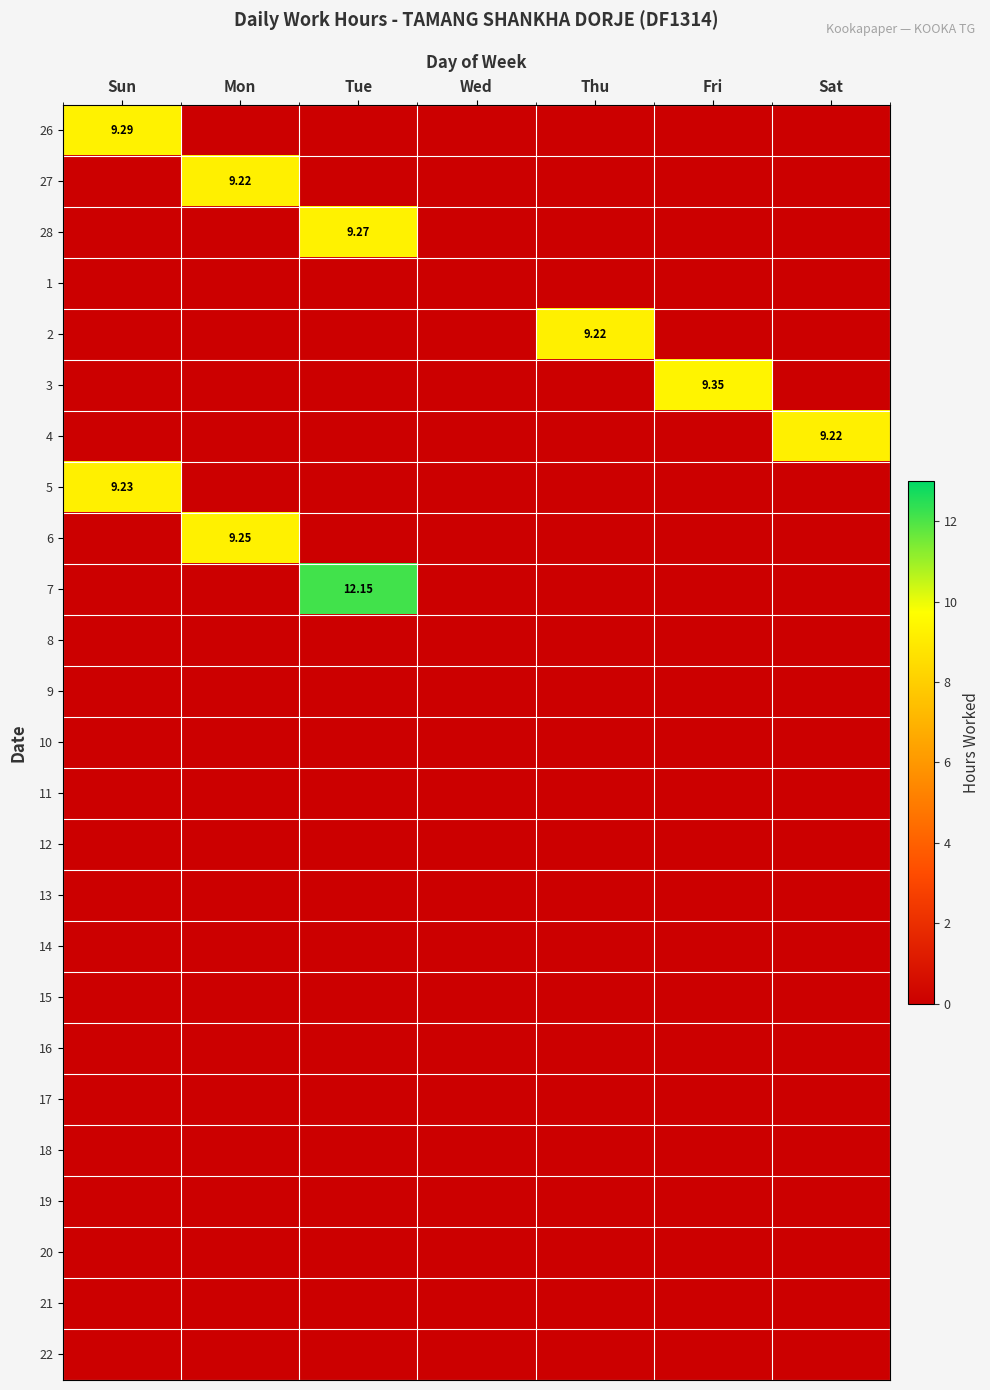

Rank the series at Fri from lowest to highest value.

26, 27, 28, 1, 2, 4, 5, 6, 7, 8, 9, 10, 11, 12, 13, 14, 15, 16, 17, 18, 19, 20, 21, 22, 3